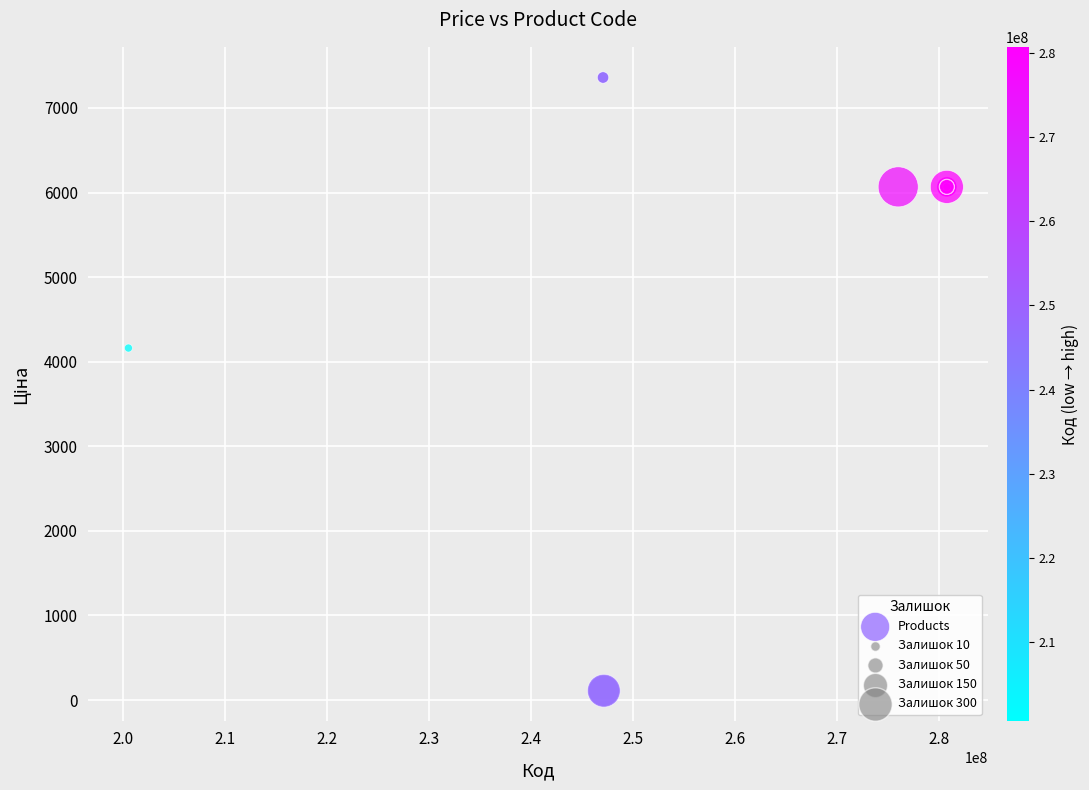

What Y value in the scatter plot is closest to 3735?

4161.8